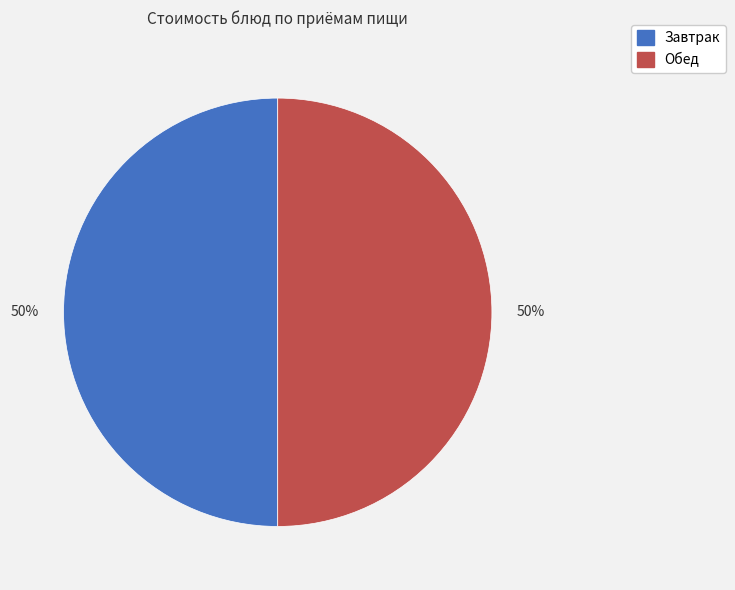

To the nearest percent, what is the average slice percentage?

50%